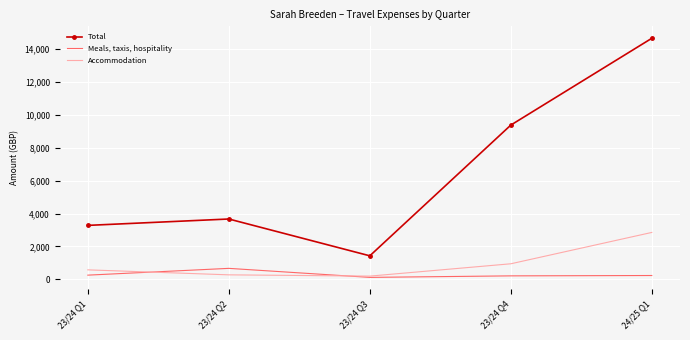

At which category is the sum across all series the highest?

24/25 Q1